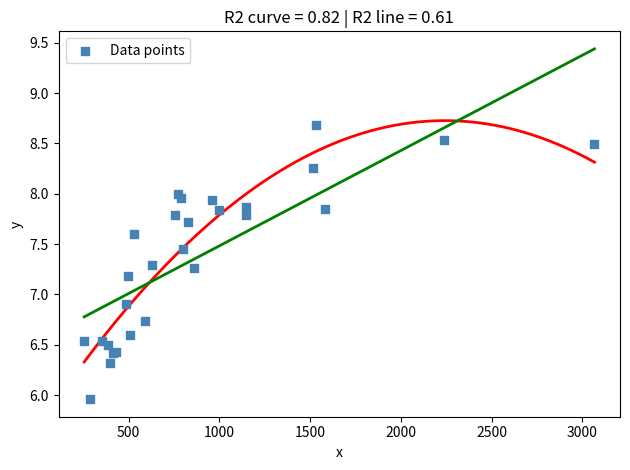

What Y value in the scatter plot is closest to 7?

6.9